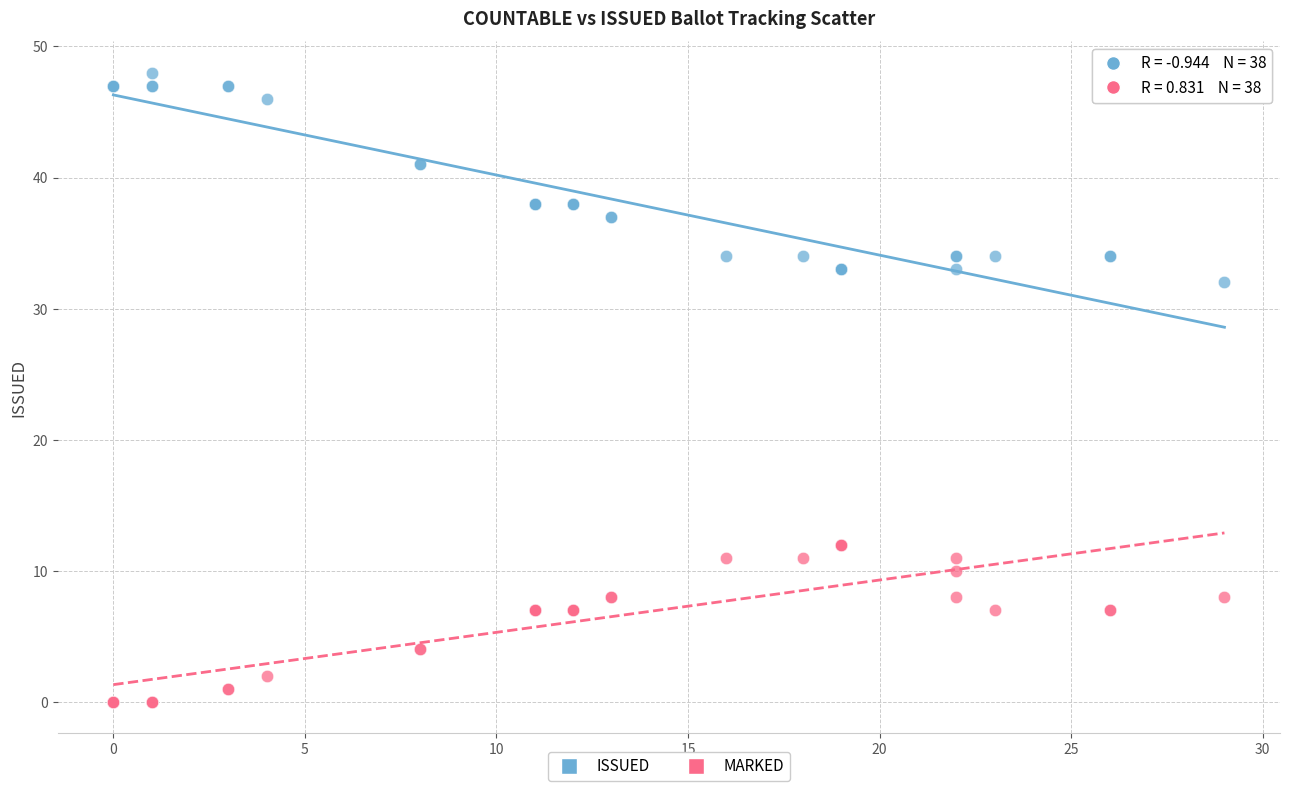

What is the X range (max minus min) for the scatter plot?

29